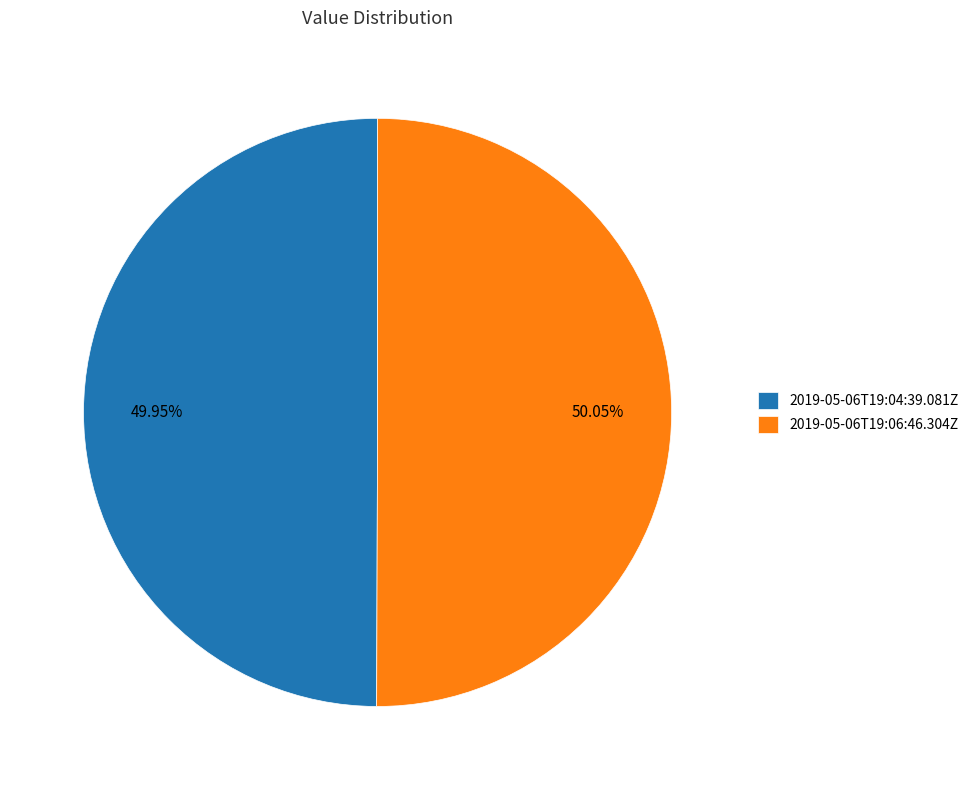

Approximately how many times larger is the value at 2019-05-06T19:04:39.081Z compared to 2019-05-06T19:06:46.304Z?

1.0